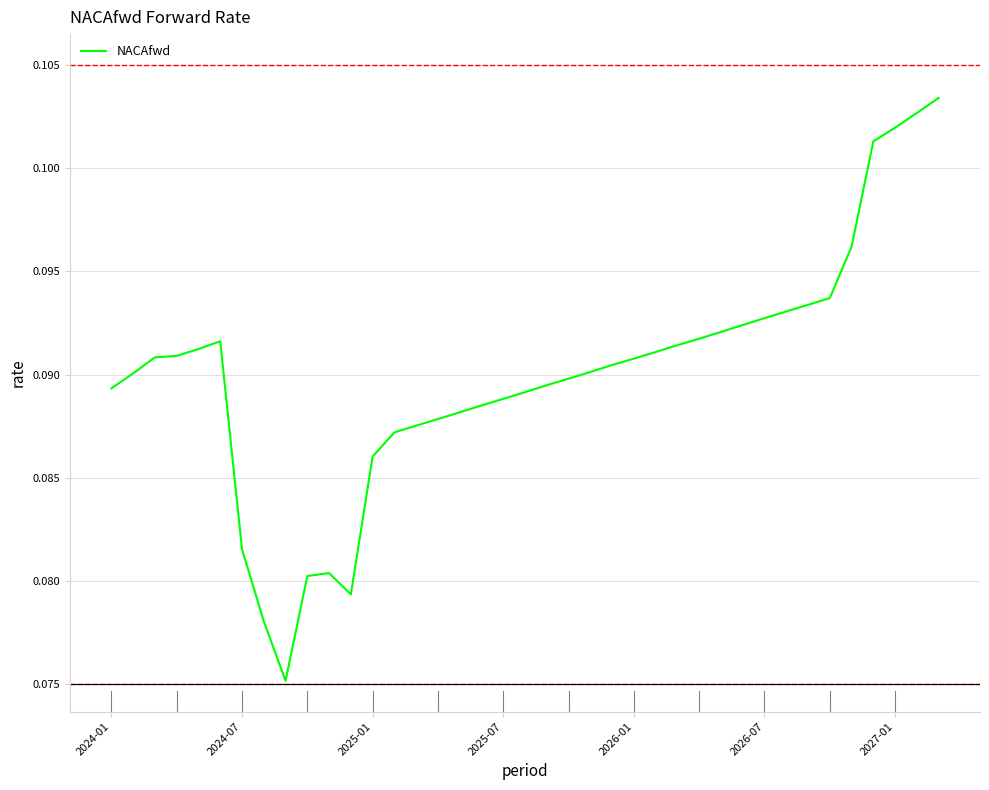

Does the chart display data point markers on the line(s)?

No